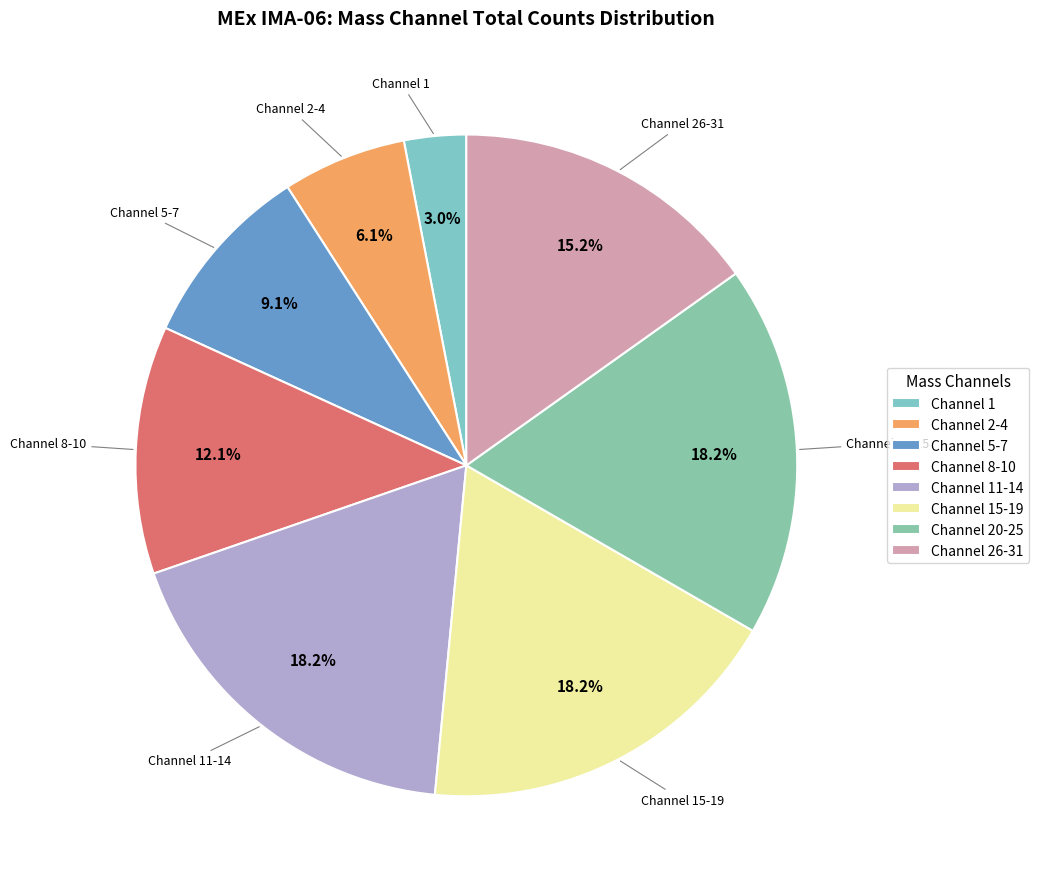

Approximately how many times larger is the value at Channel 1 compared to Channel 2-4?

0.5